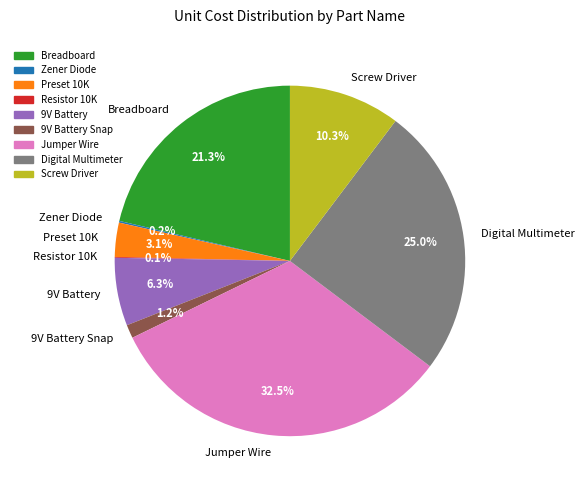

What portion of the pie excludes Breadboard?

78.7%